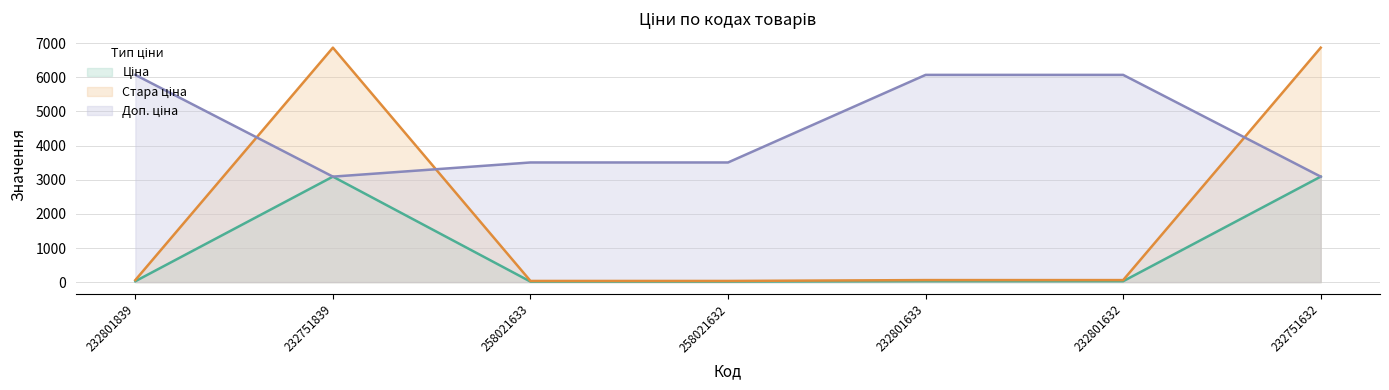

At which label is Доп. ціна closest to 4581?

258021633